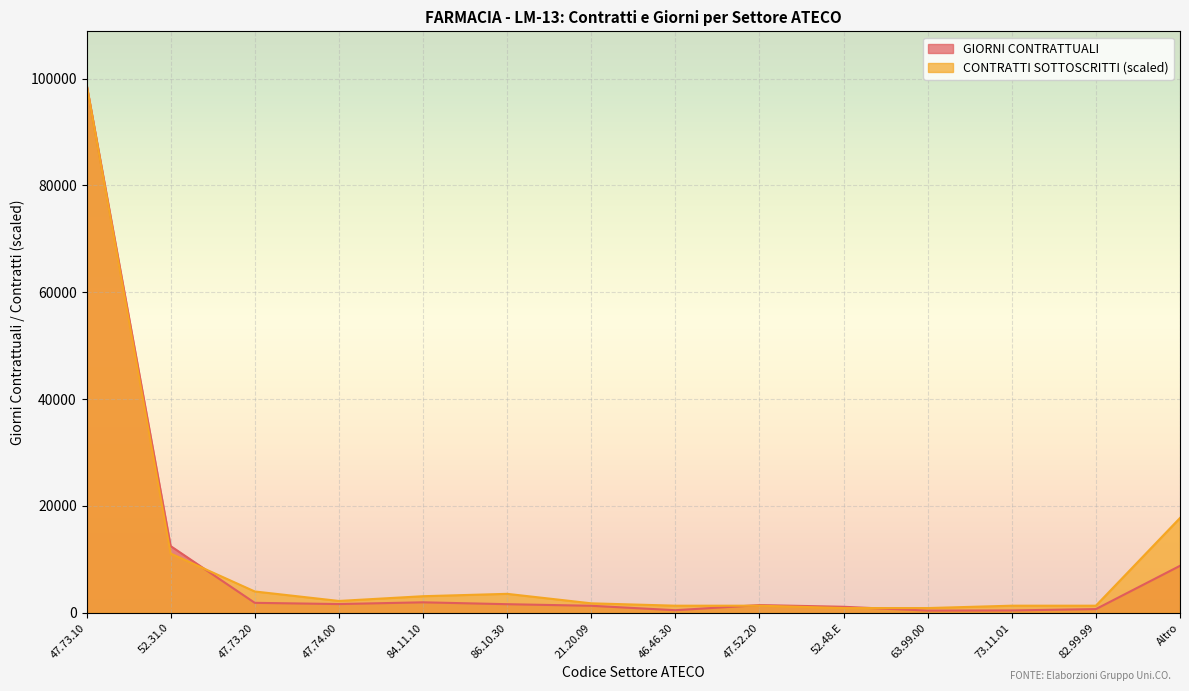

What is the approximate value of GIORNI CONTRATTUALI at 52.48.E?

1128.0